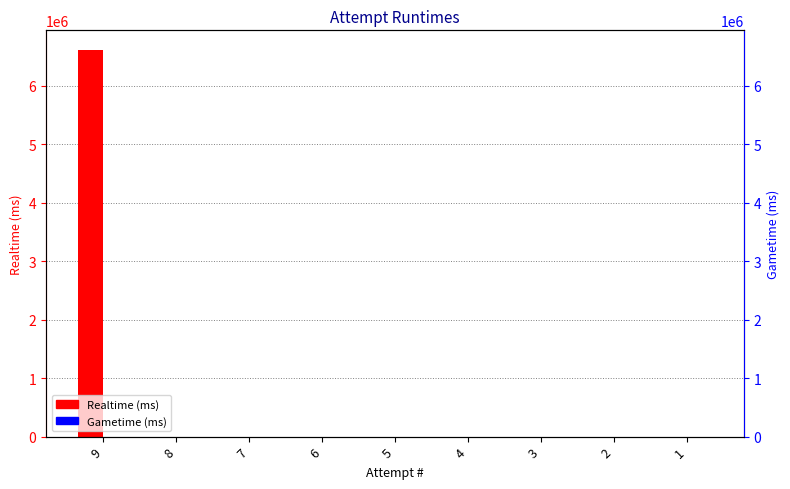

True or false: Realtime (ms) has a value of -3614153 at 8.

False